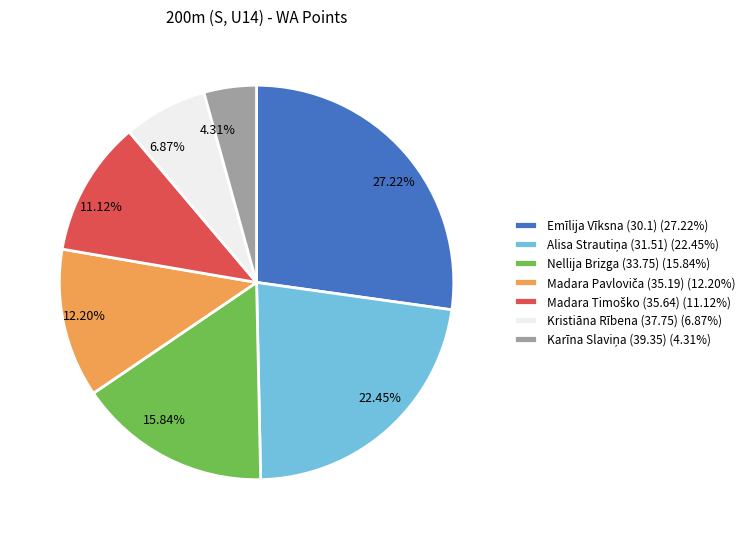

Is there any slice that represents more than half of the pie?

No